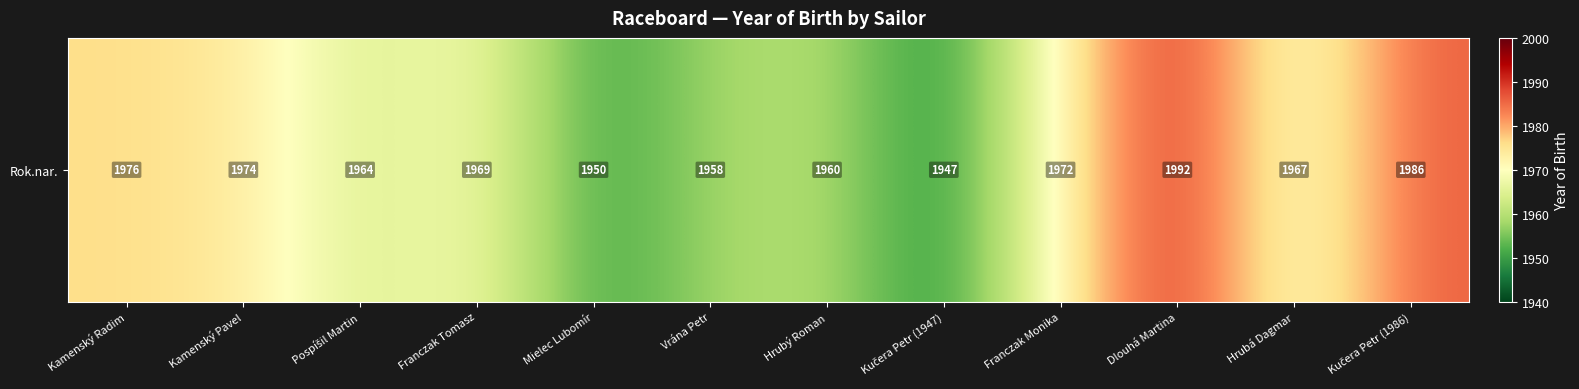

How many series are shown in this chart?

1